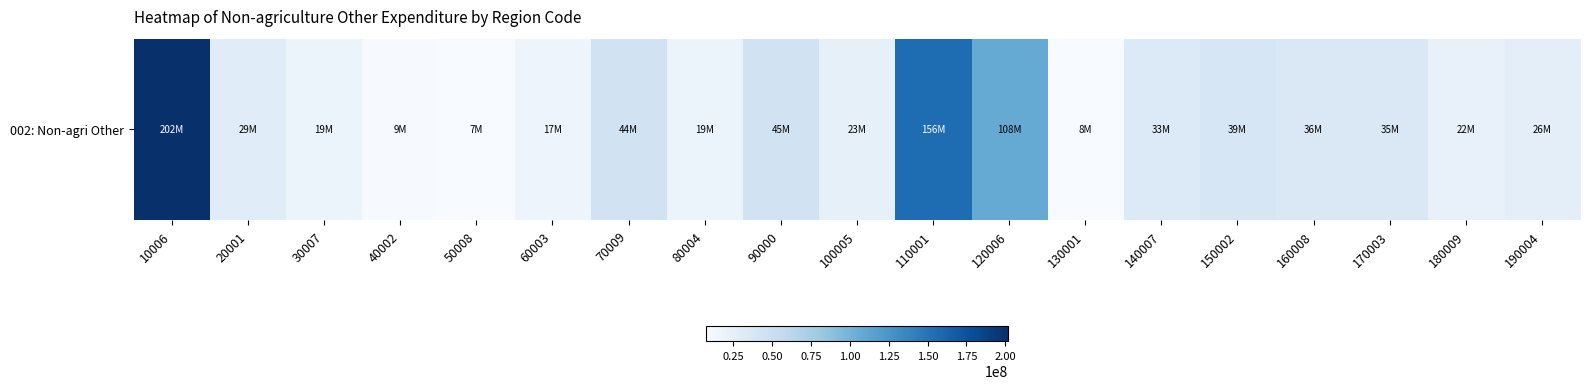

What is the sum of the values at 140007 and 130001?

40987928